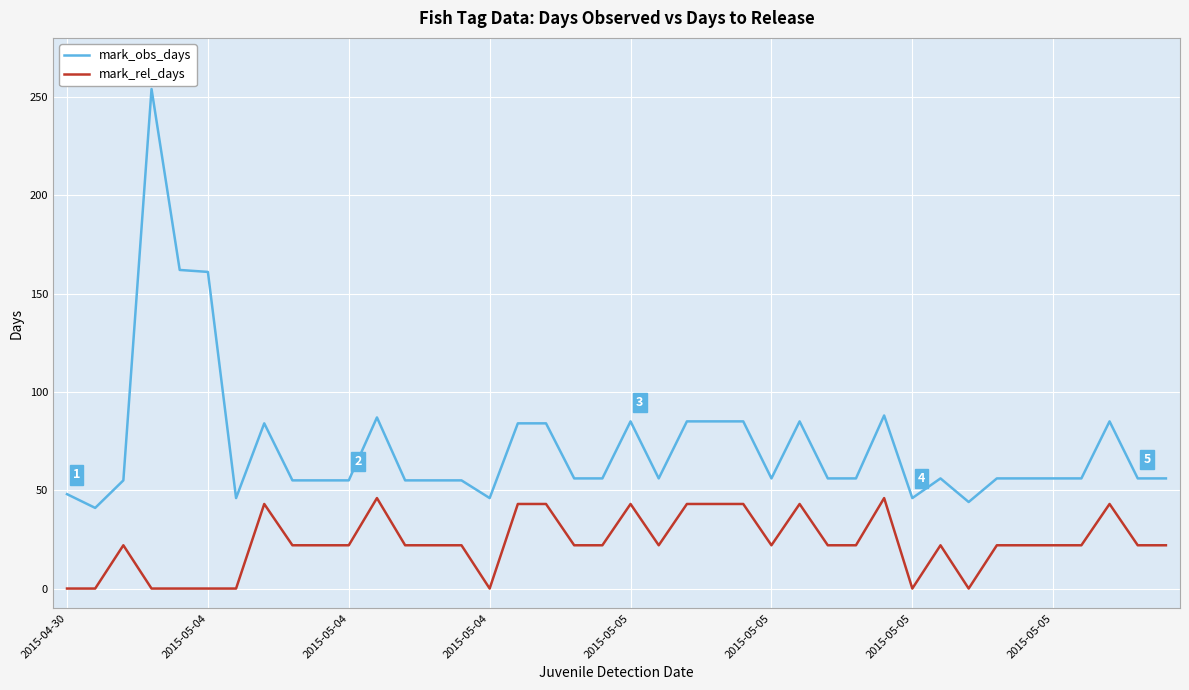

List the series in order of their overall mean, lowest first.

mark_rel_days, mark_obs_days